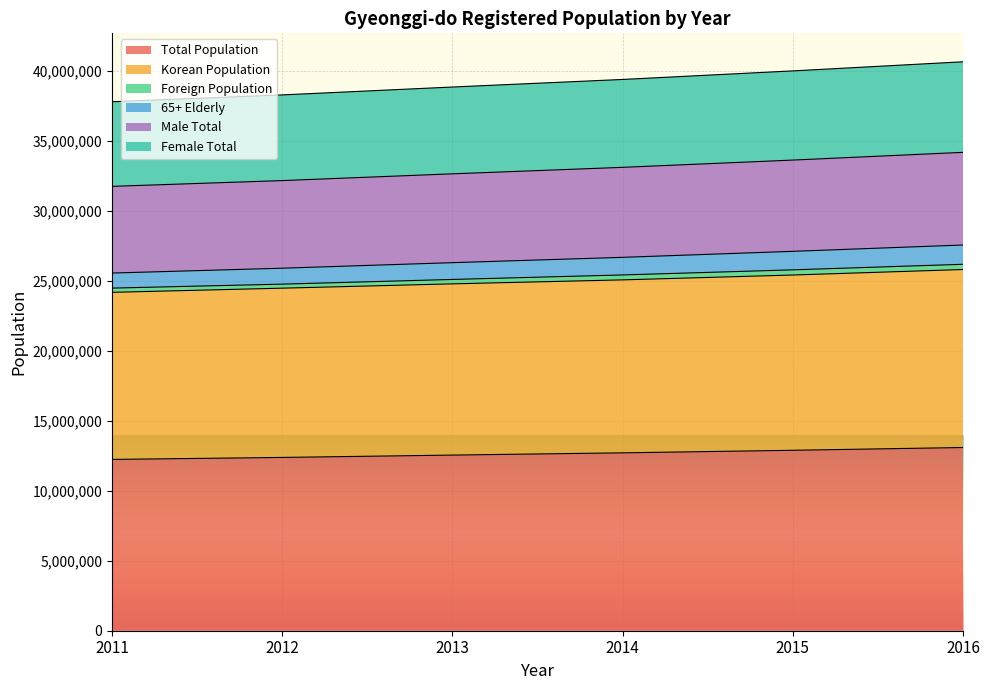

Which series changed the most between 2012 and 2013?

Female Total